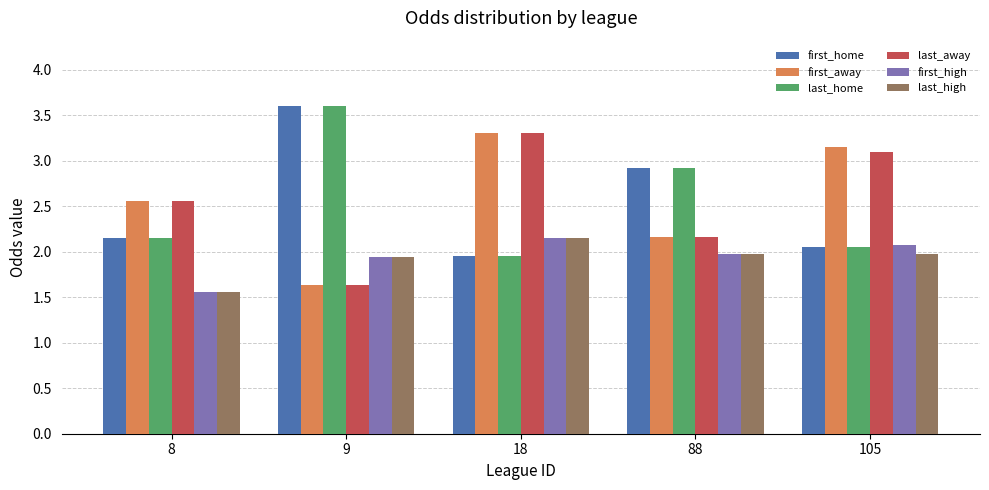

What is the total value across all series at 105?

14.4